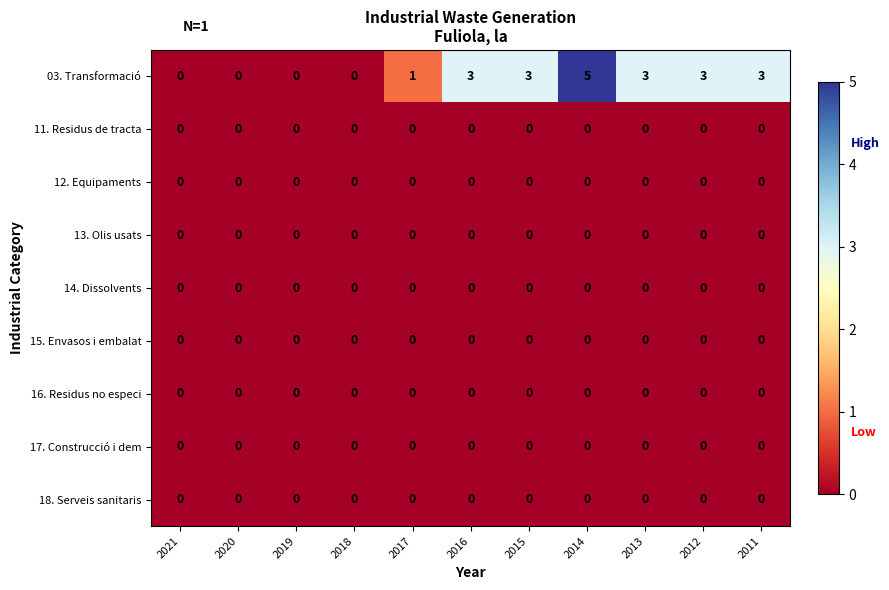

At which category does the chart reach its peak across all series?

2014